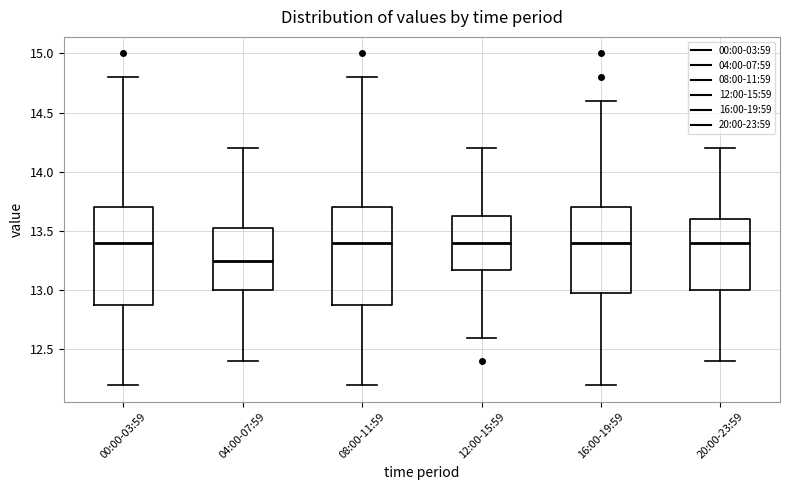

Which box has the lowest median line?

04:00-07:59